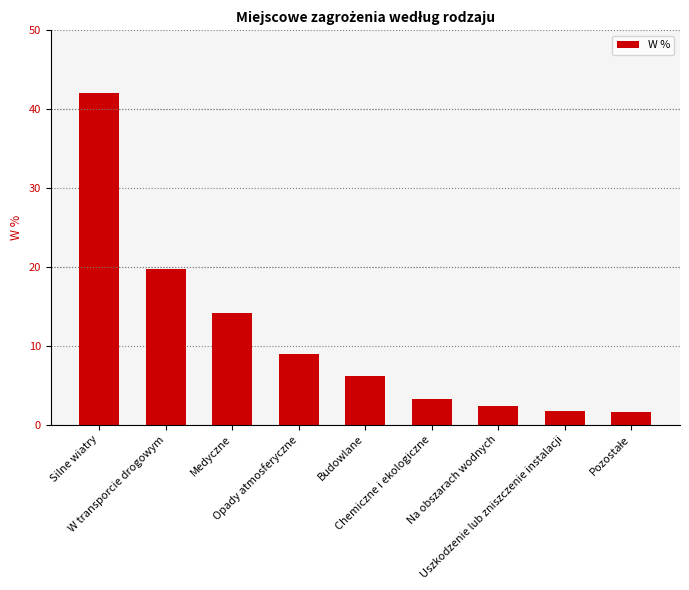

What is the value of the 8th bar from the left?

1.7